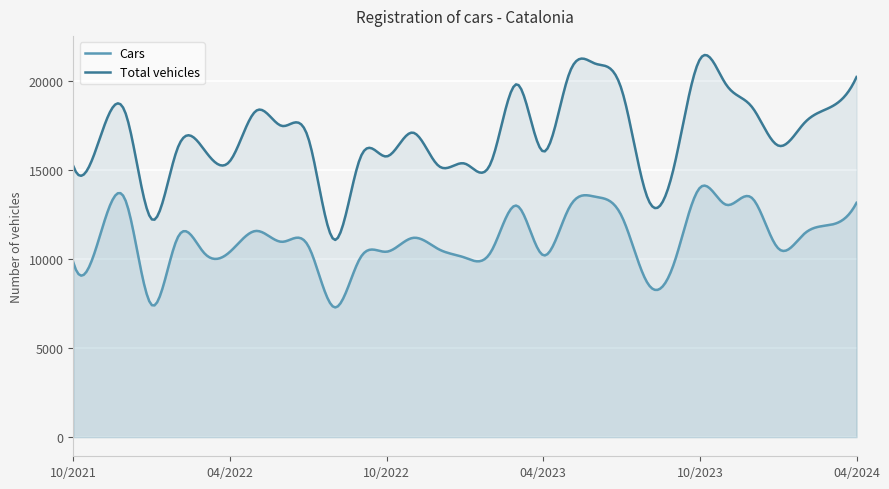

List the series in order of their peak value, highest first.

Total vehicles, Cars